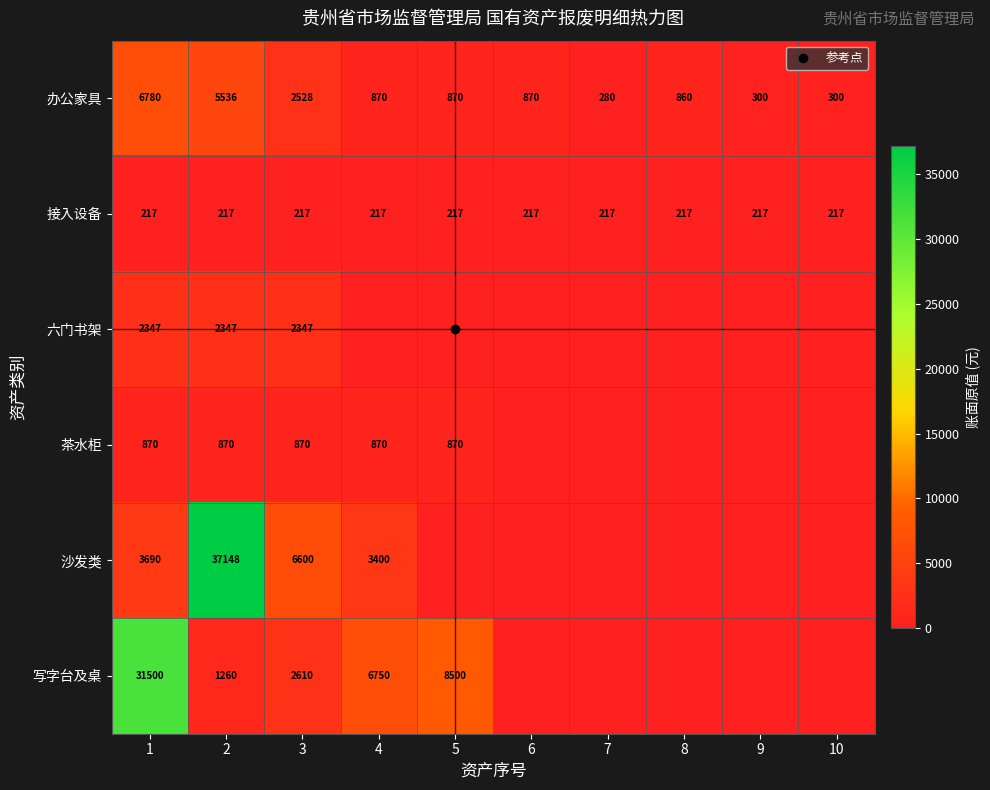

True or false: 六门书架 has a value of 0 at 5.

True